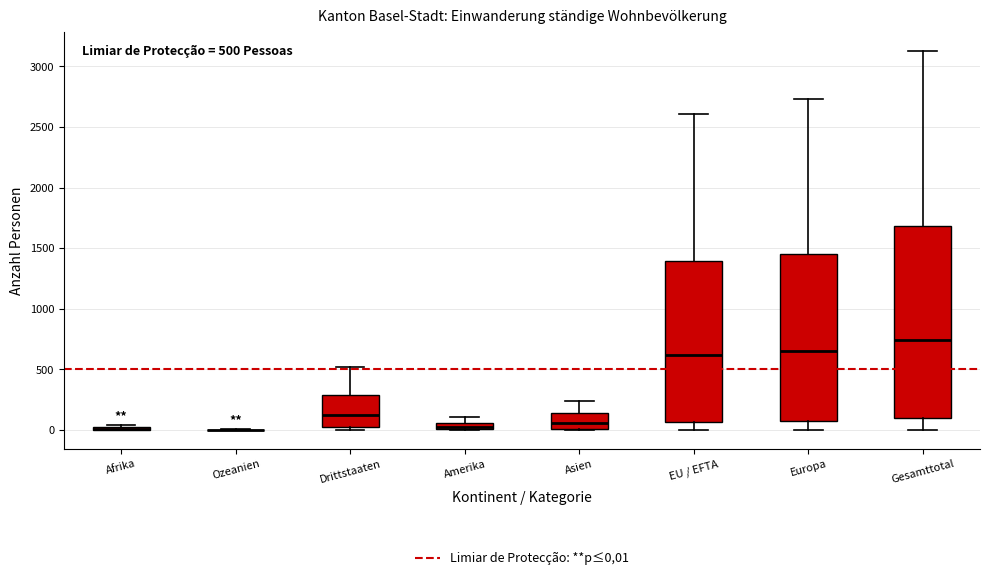

Comparing the boxes themselves (not the whiskers), which one is the tallest?

Gesamttotal